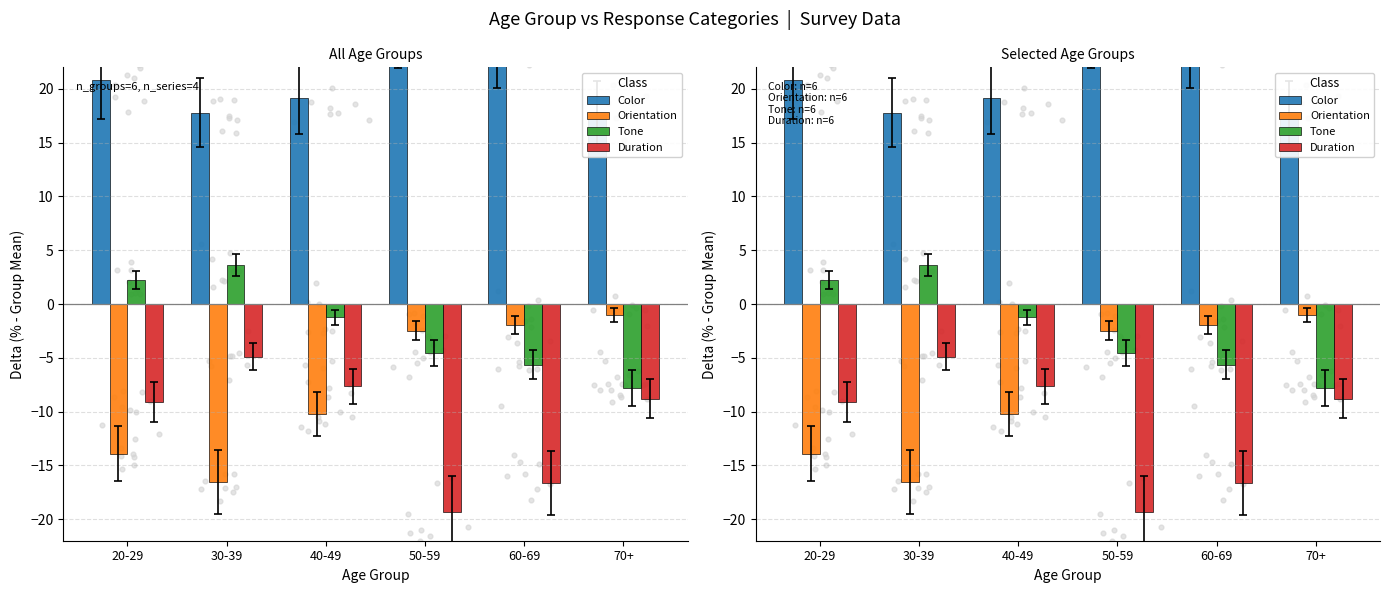

Which series reaches the maximum Y coordinate?

Color